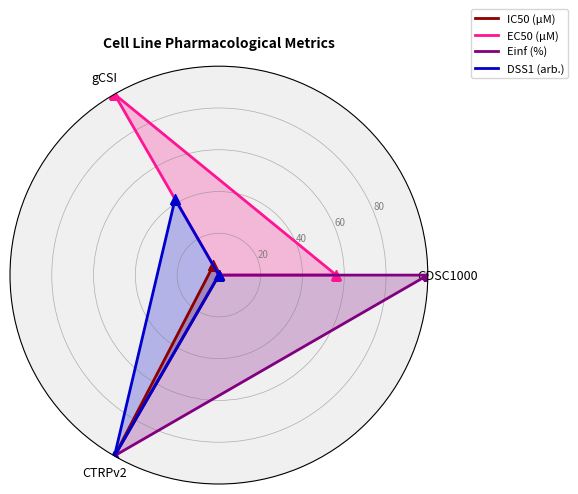

What is the spread (max minus min) of values at gCSI?

100.0